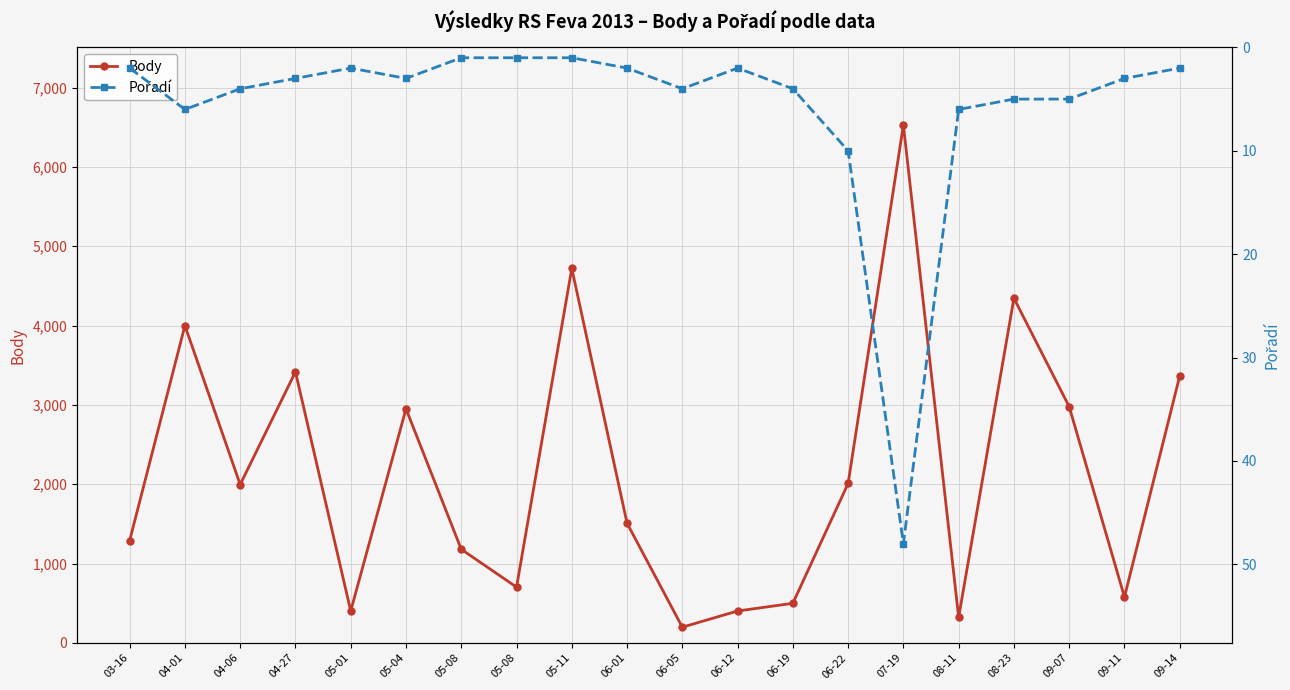

What is the label of the 17th point from the right?

04-27